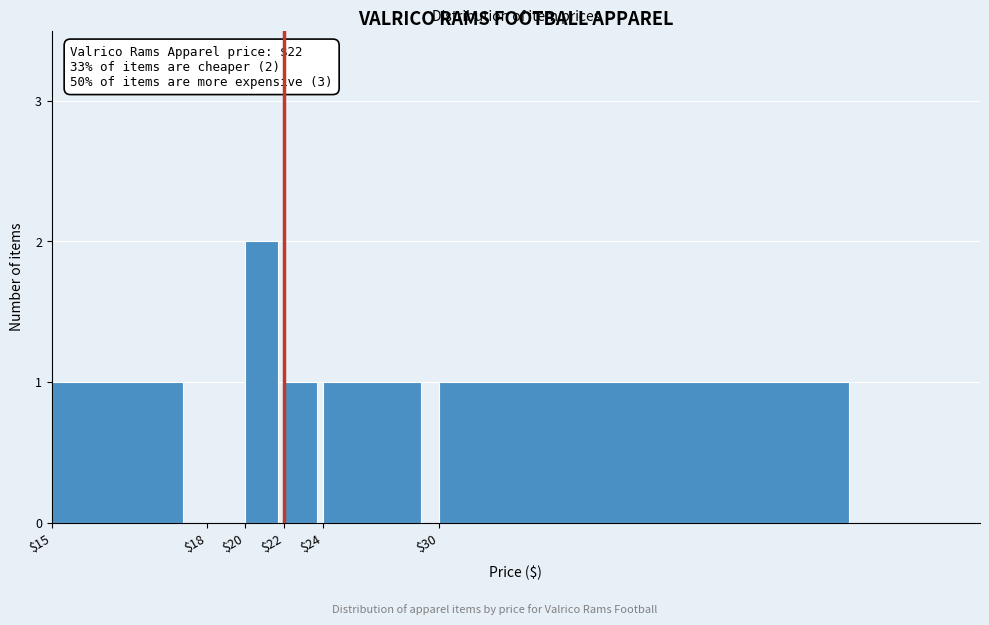

True or false: the data shows 0 at $24.

False